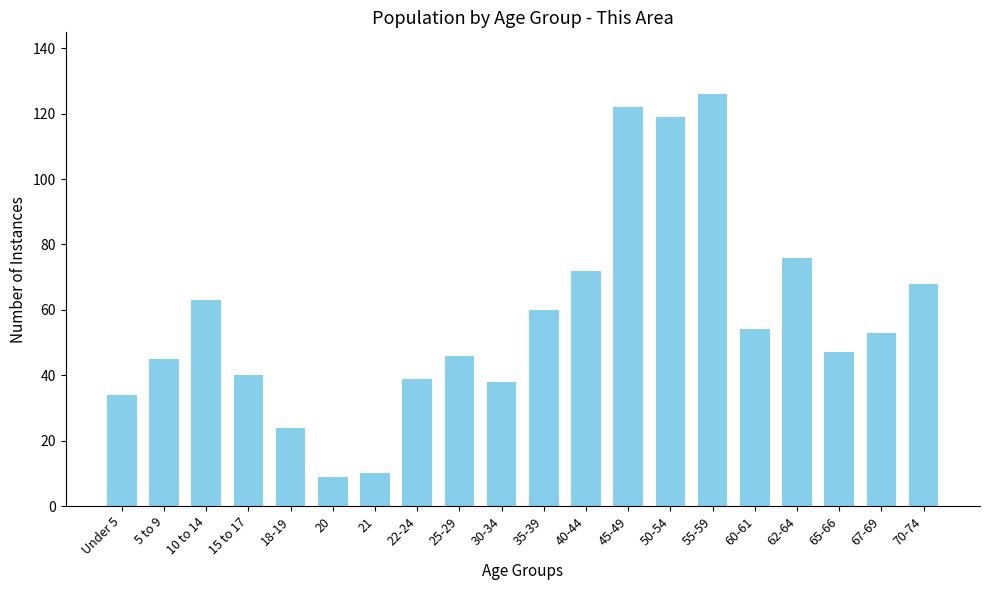

What is the maximum value shown in the chart?

126